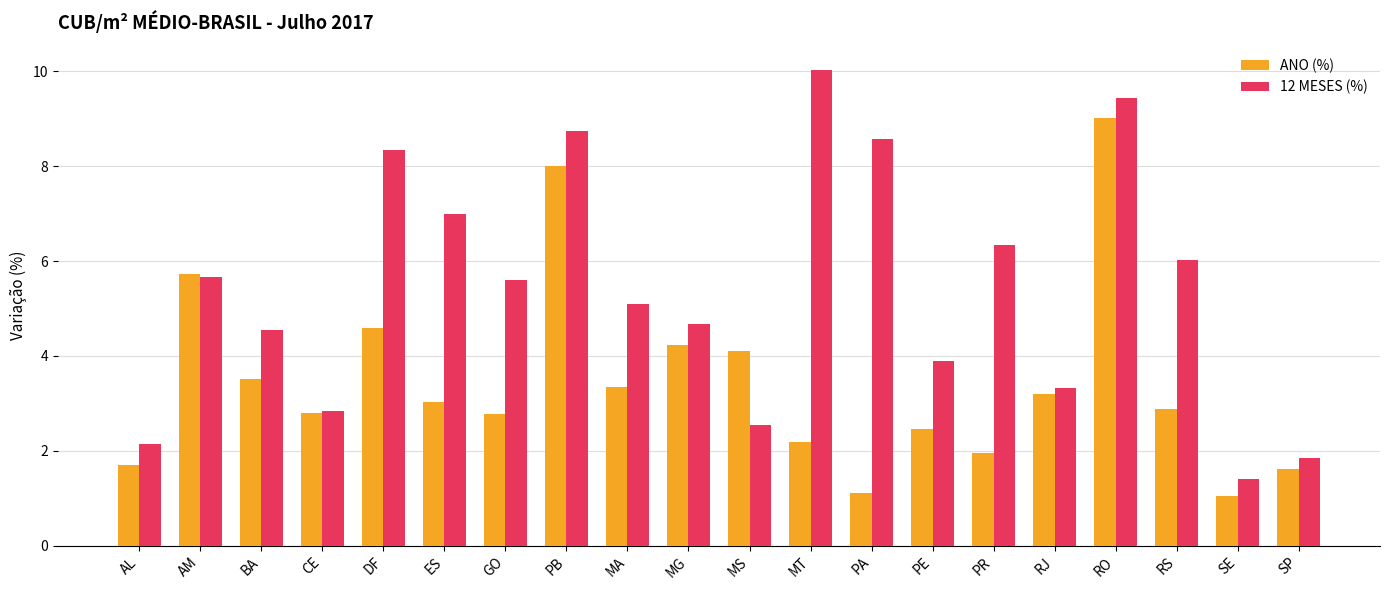

Between CE and SE, which series saw the biggest shift?

ANO (%)